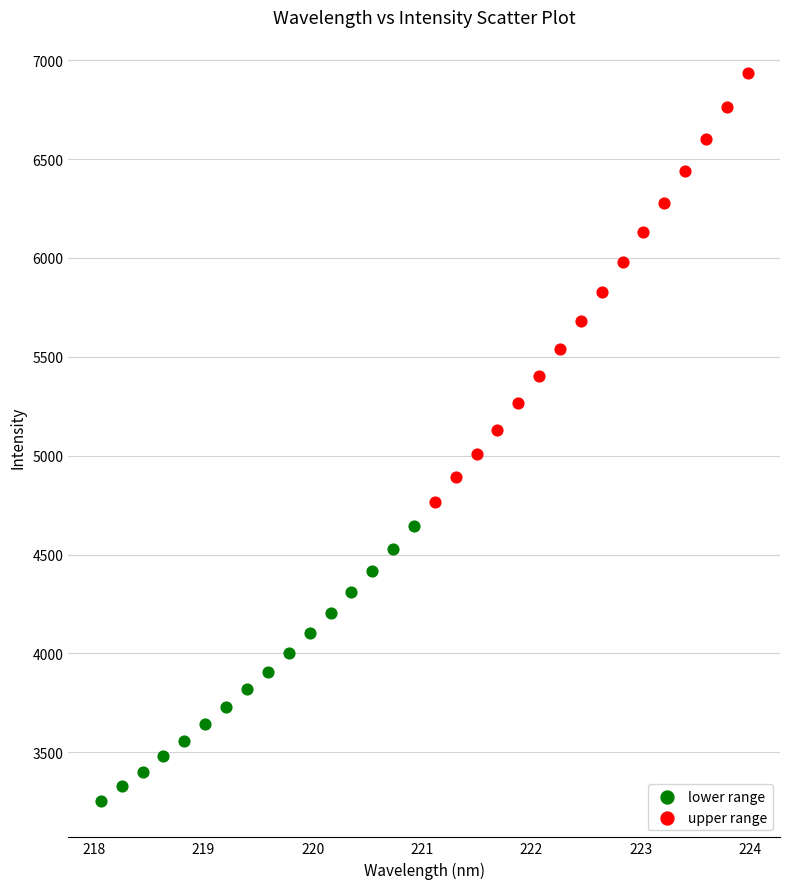

Which series contains the lowest Y value?

lower range